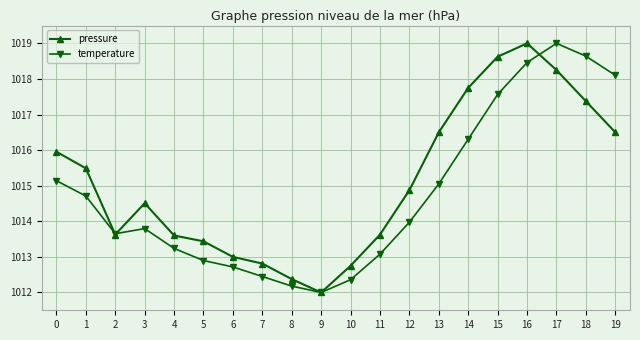

True or false: temperature and pressure cross at least once.

True